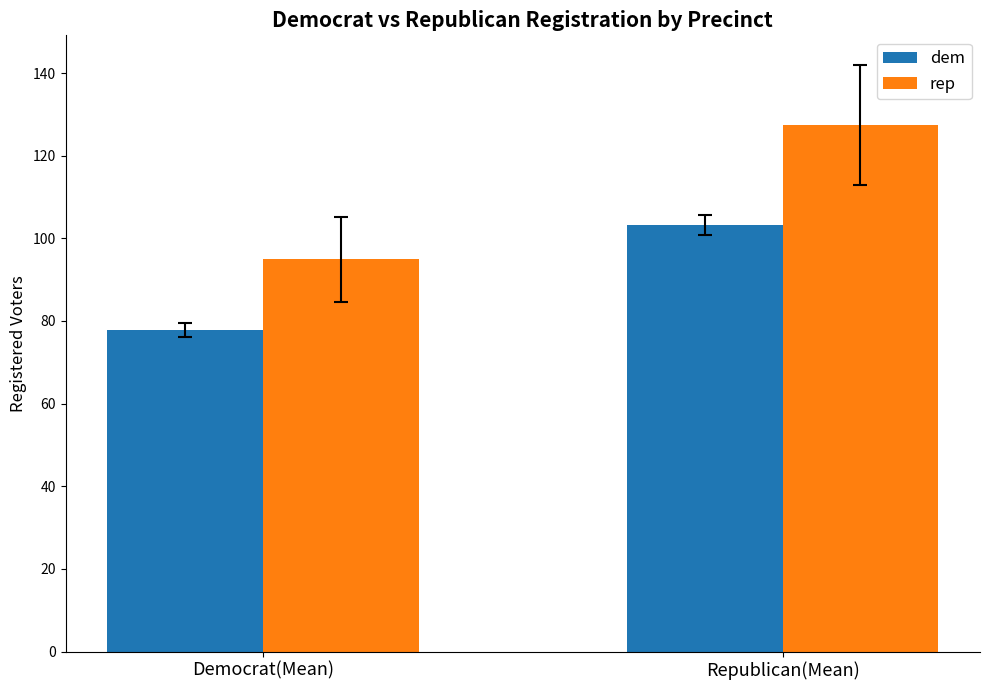

What position from the right is Democrat(Mean)?

2